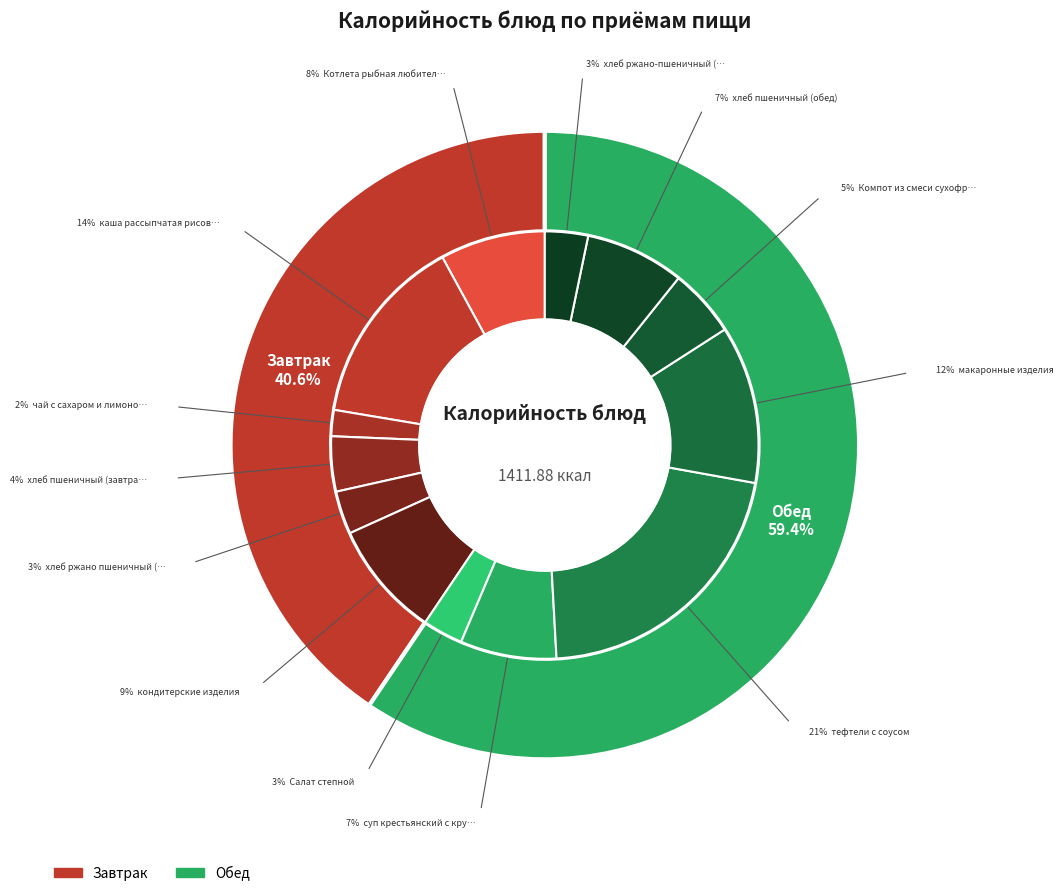

Does Котлета рыбная любительская account for over 50% of the chart?

No